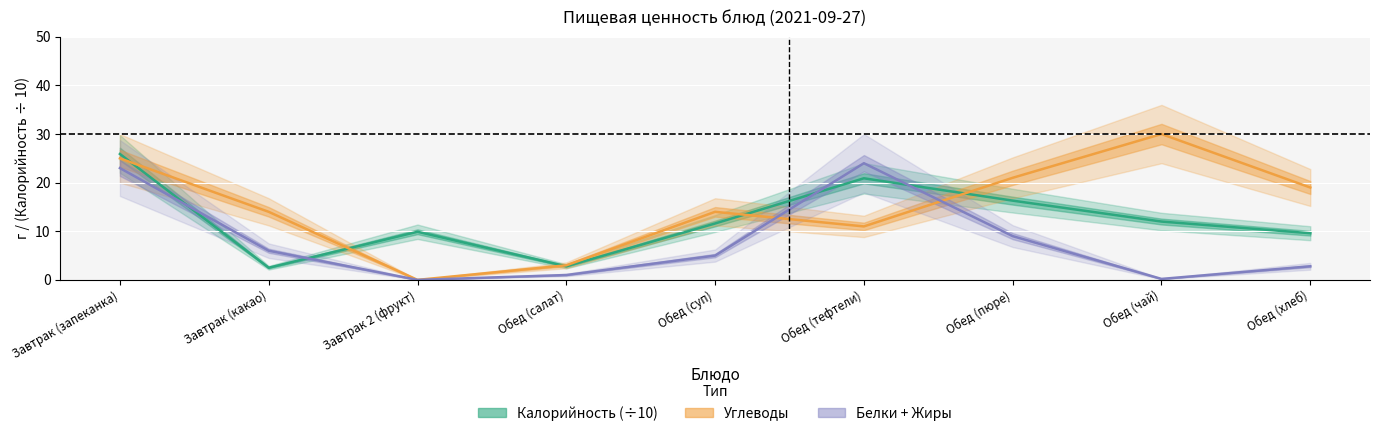

List the series in order of their peak value, highest first.

Углеводы, Калорийность (÷10), Белки + Жиры